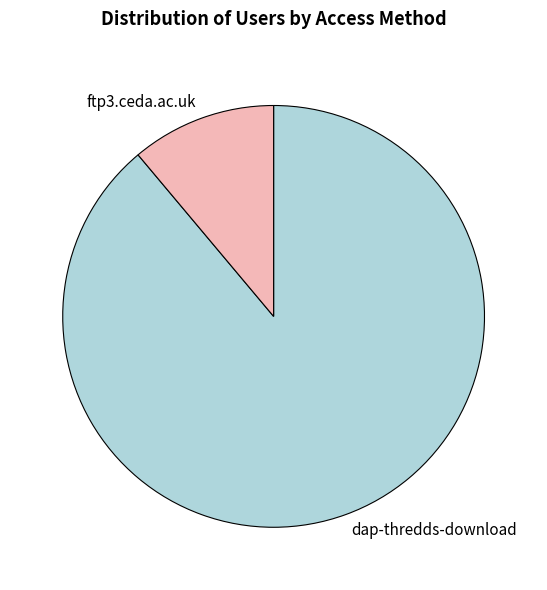

Combined, do ftp3.ceda.ac.uk and dap-thredds-download account for over 50%?

Yes